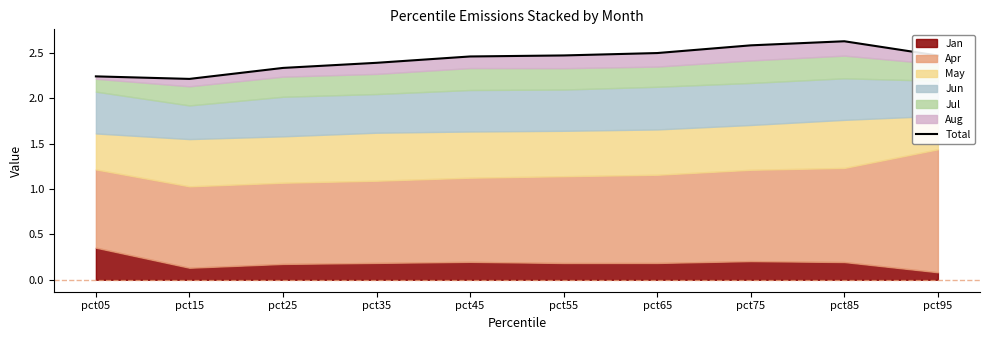

True or false: the data shows 1.3 at pct15.

False